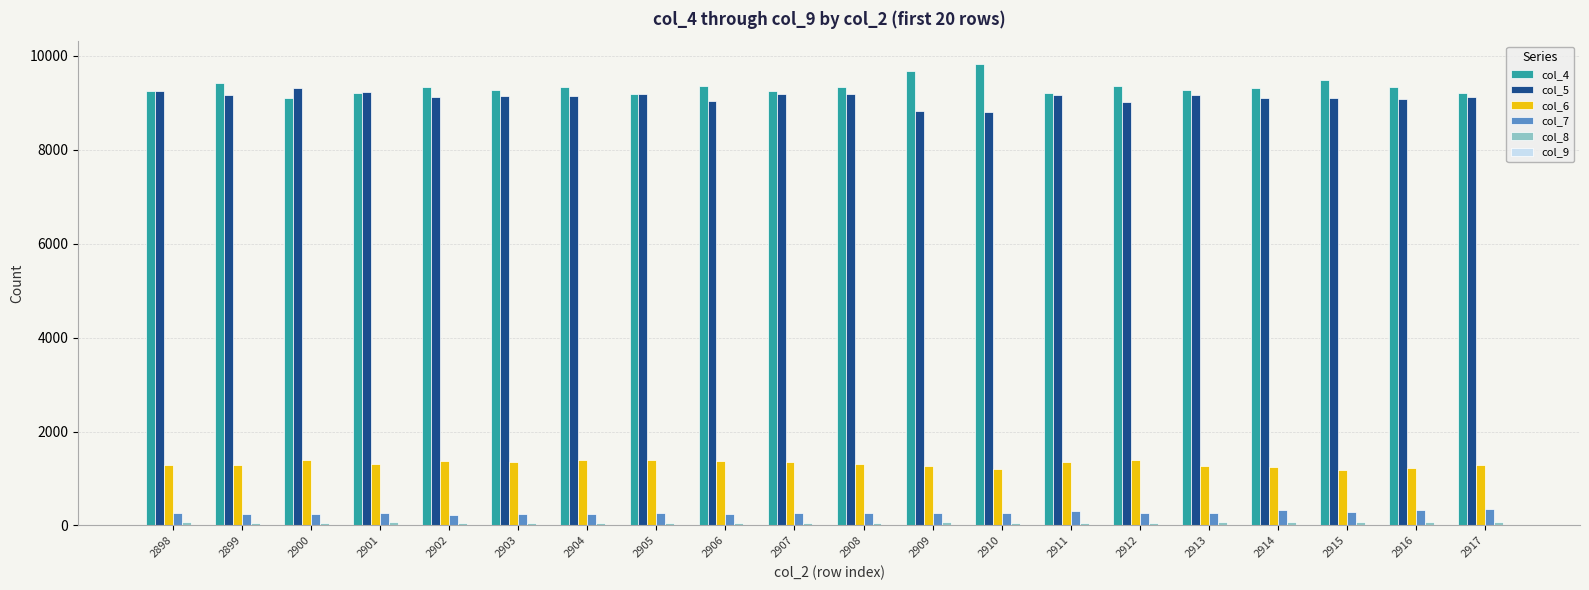

The value of col_4 at 2903 is 9275. True or false?

True